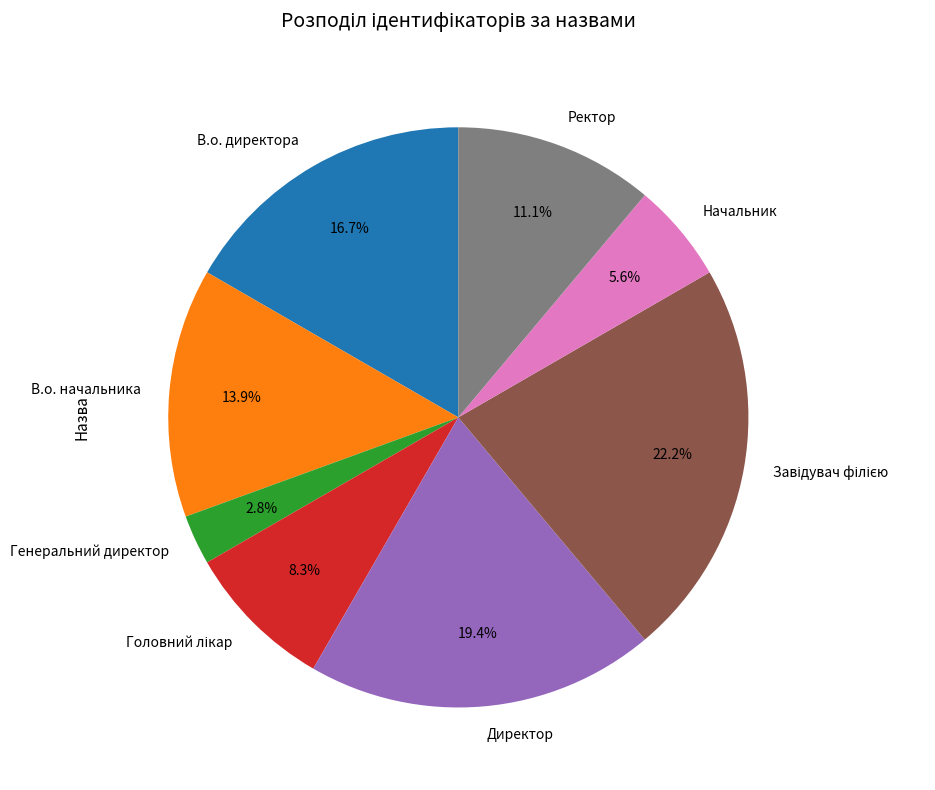

Is there any slice that represents more than half of the pie?

No